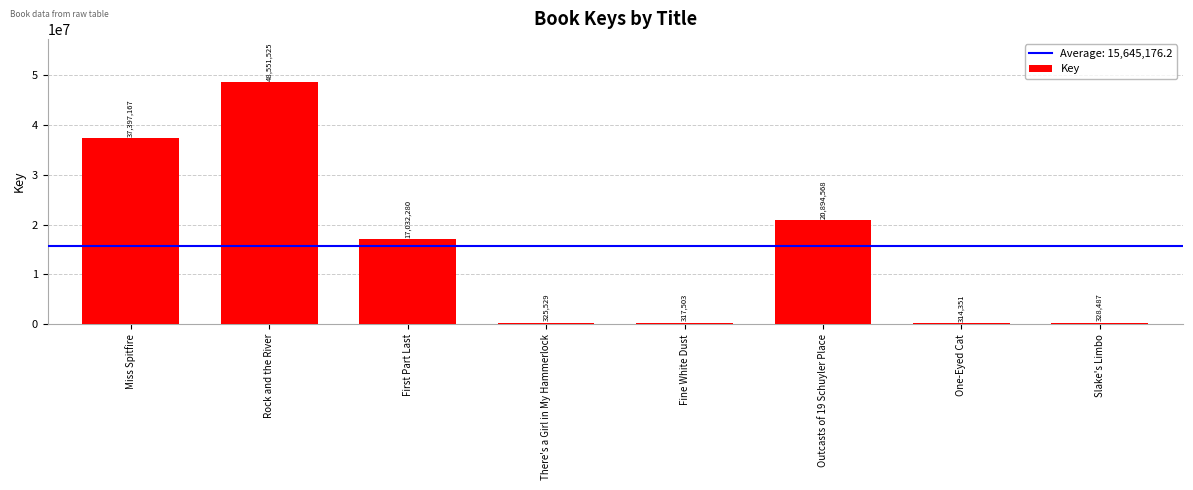

What is the difference between the maximum and minimum values?

48237174